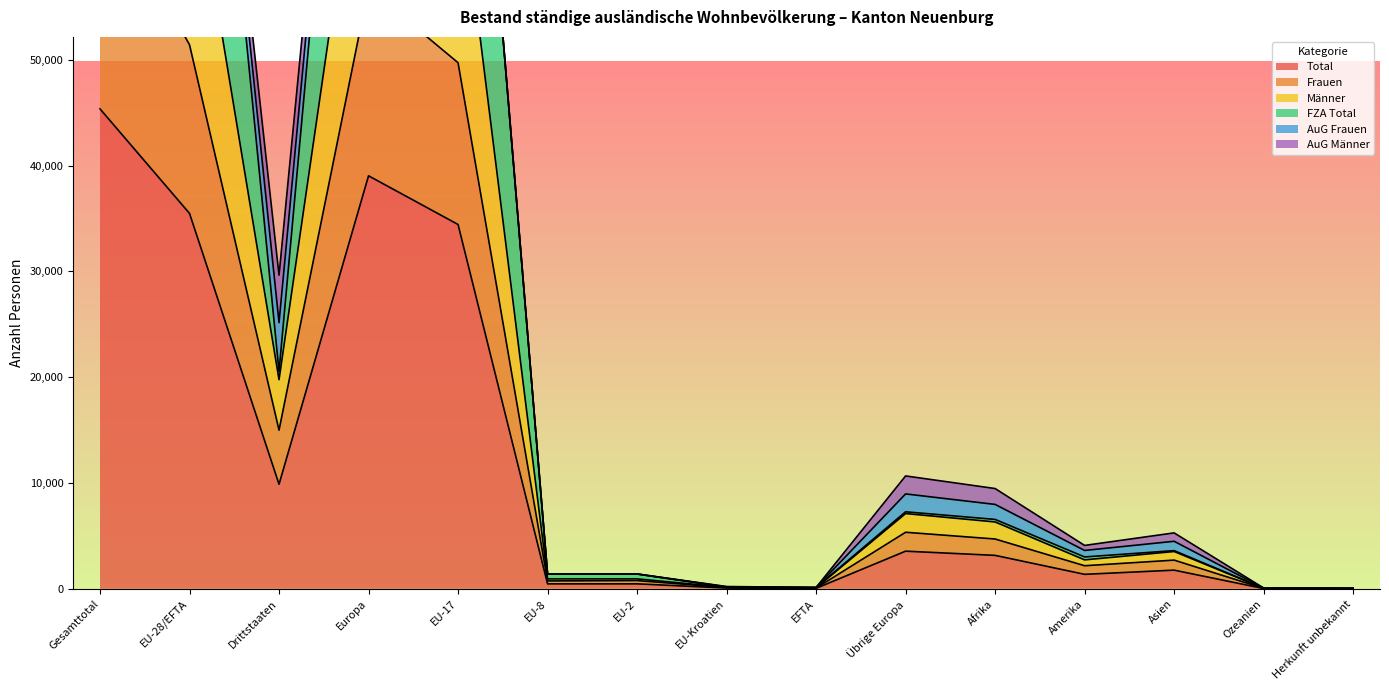

How many interior local peaks does the Total series have?

4